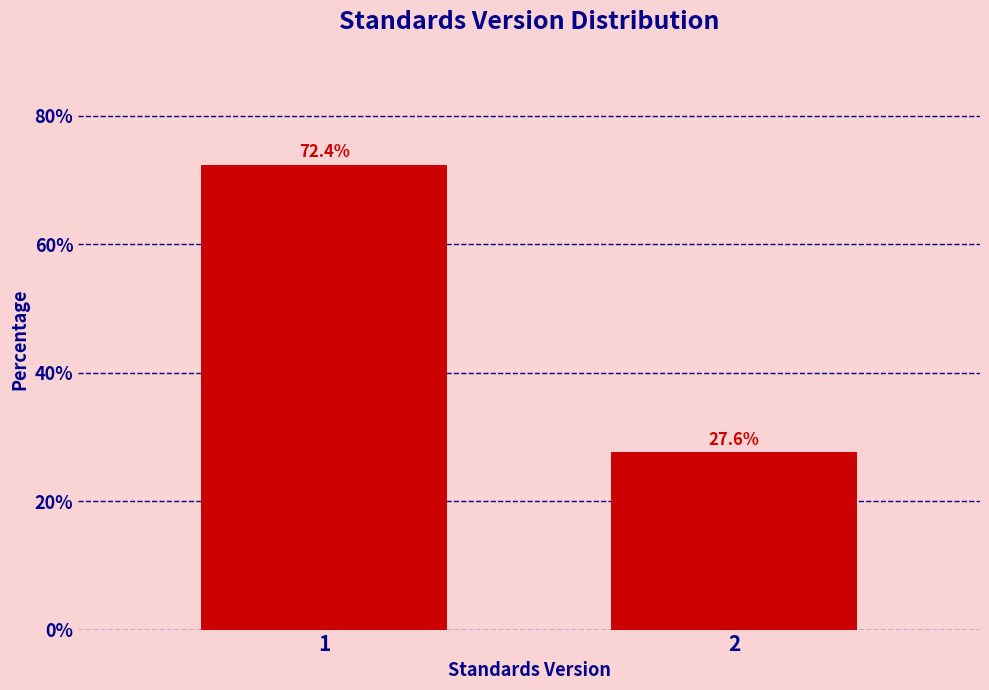

Reading right to left, list all the values displayed in this chart.

2=27.6	1=72.4